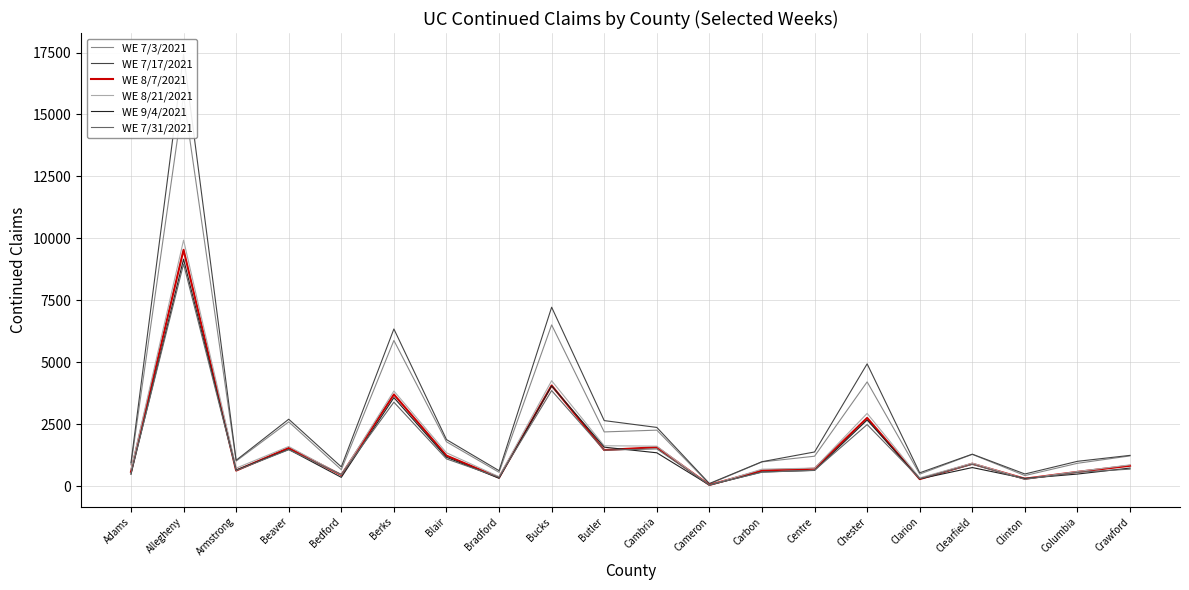

Does the chart display data point markers on the line(s)?

No